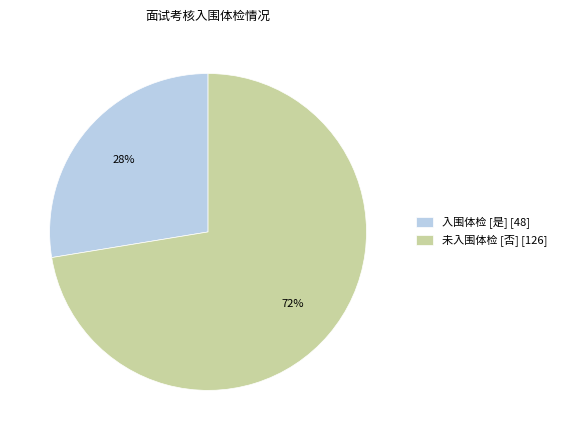

Do 未入围体检 [否] [126] and 入围体检 [是] [48] together represent more than half of the pie?

Yes